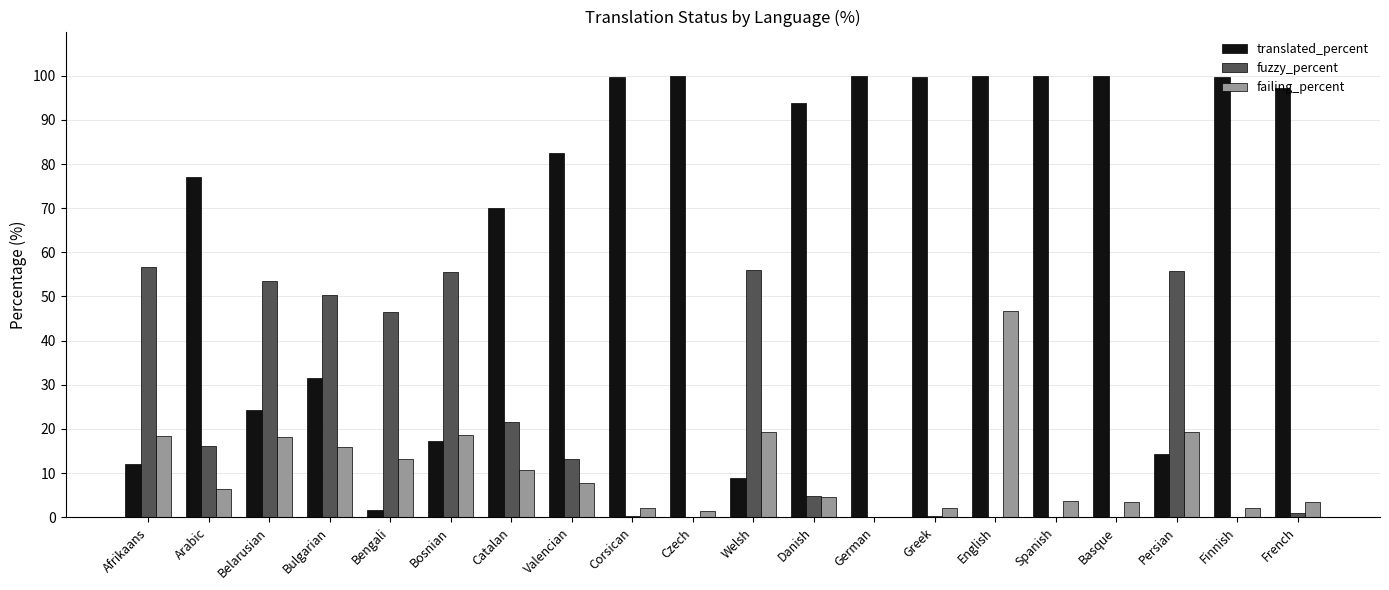

Does the chart contain stacked bars?

No